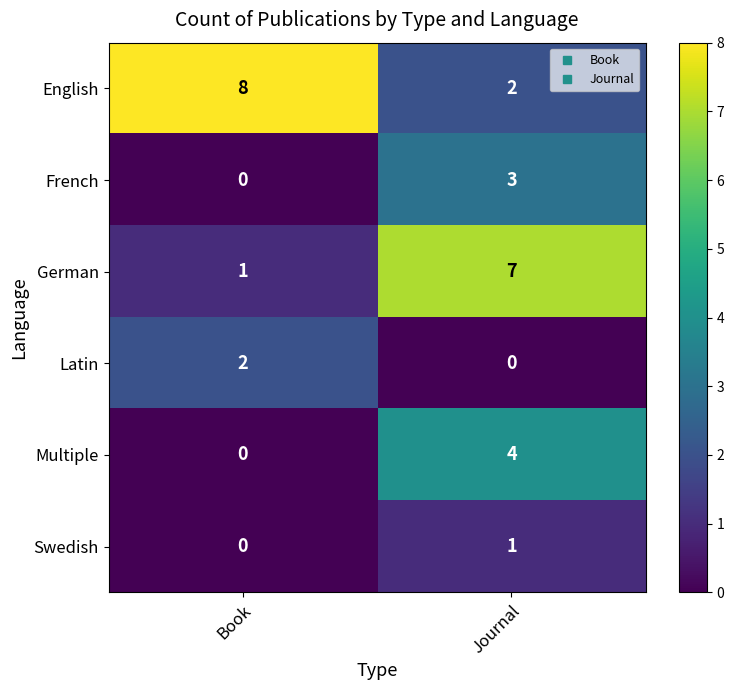

True or false: German has a value of 2 at Book.

False